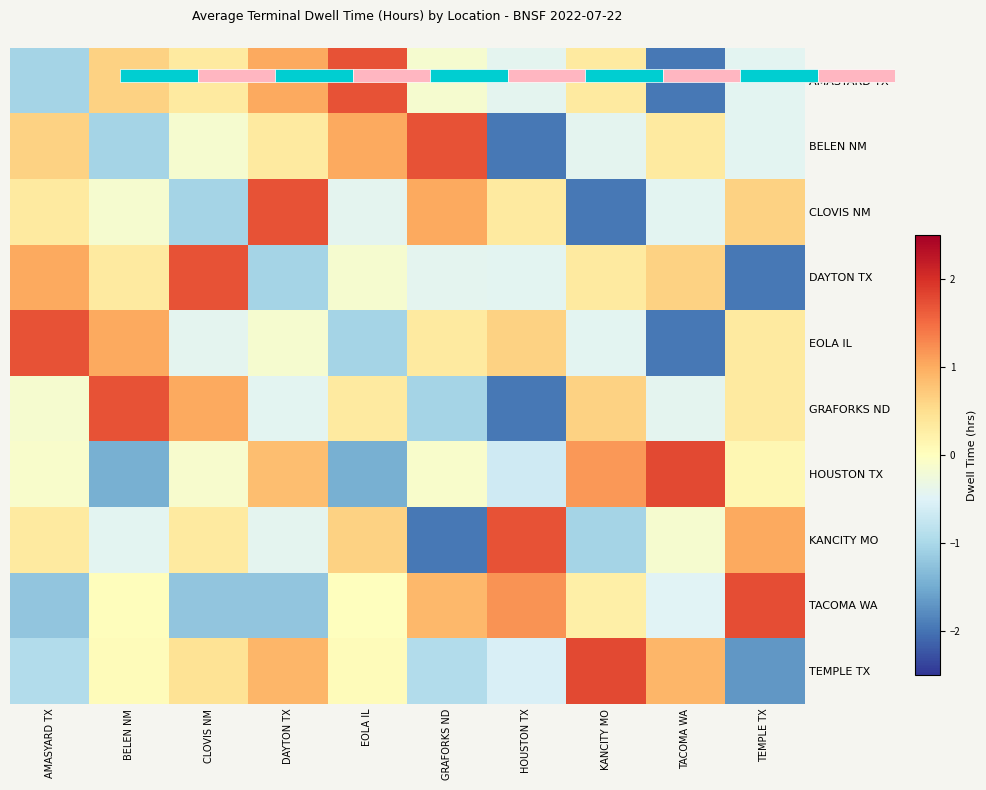

Between KANCITY MO and EOLA IL, which is larger?

EOLA IL